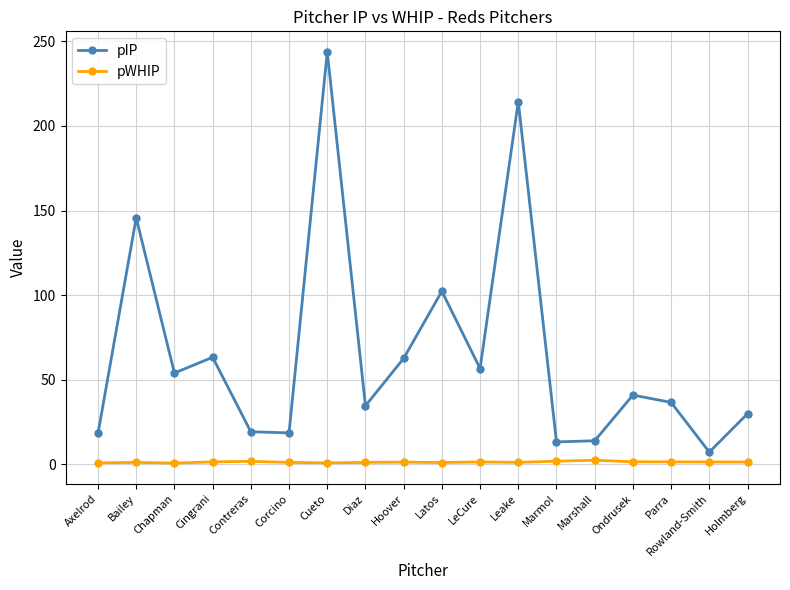

True or false: pWHIP and pIP intersect in this chart.

False